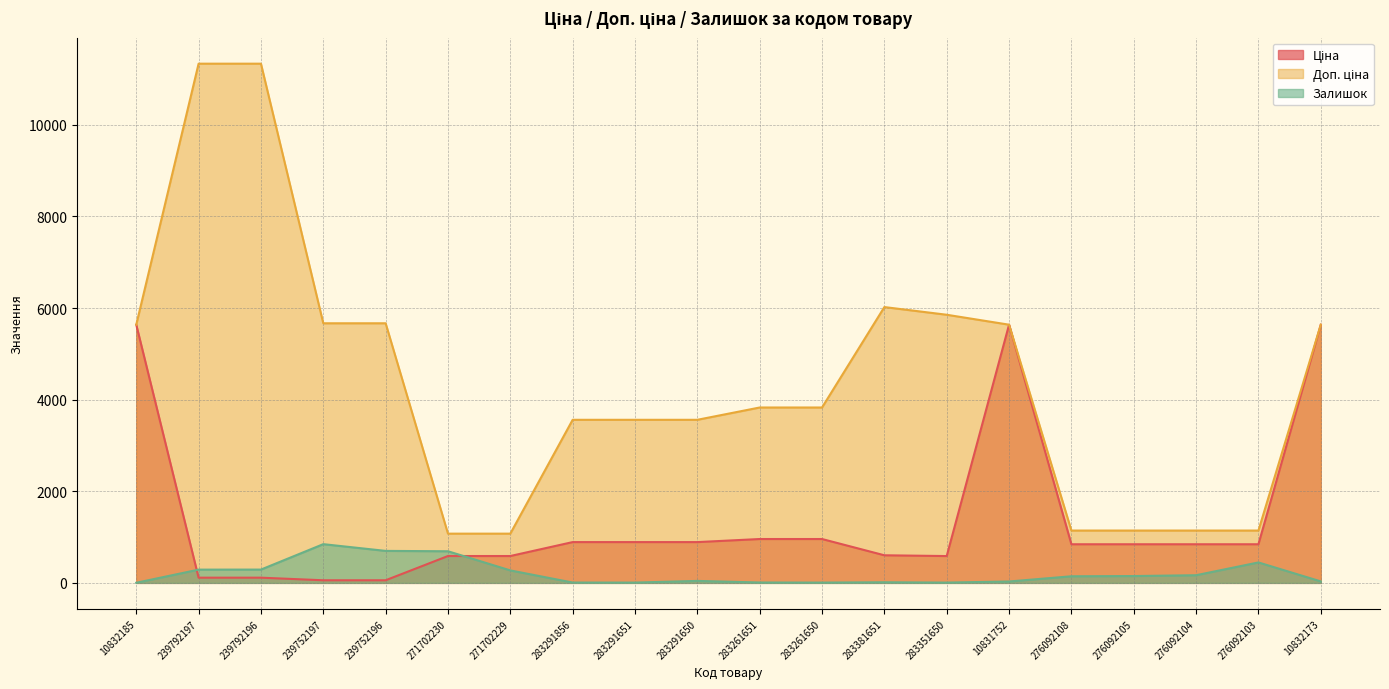

Where is Ціна nearest to the value 2846?

283261651